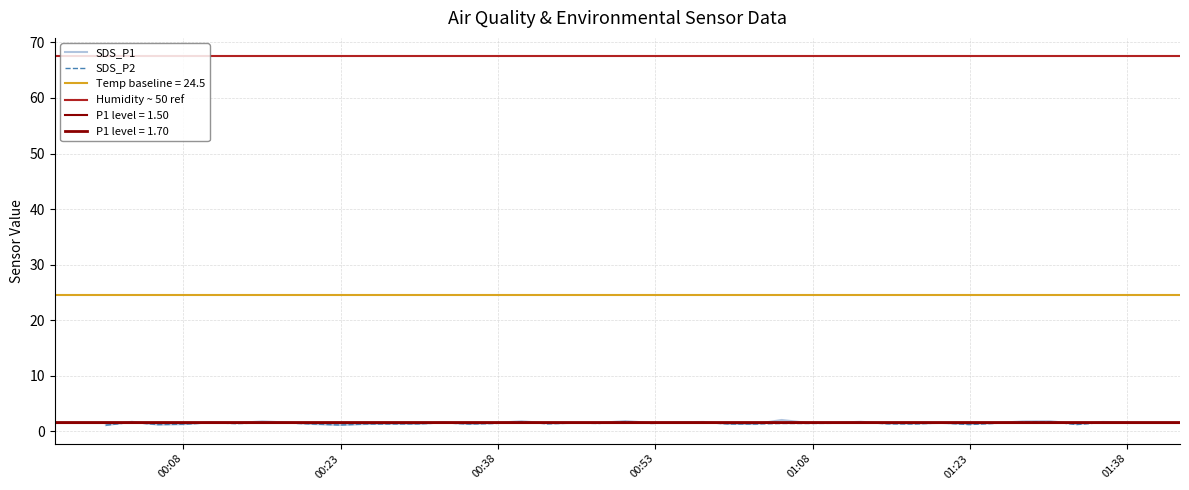

Rank the series by their maximum value, from lowest to highest.

SDS_P2, SDS_P1